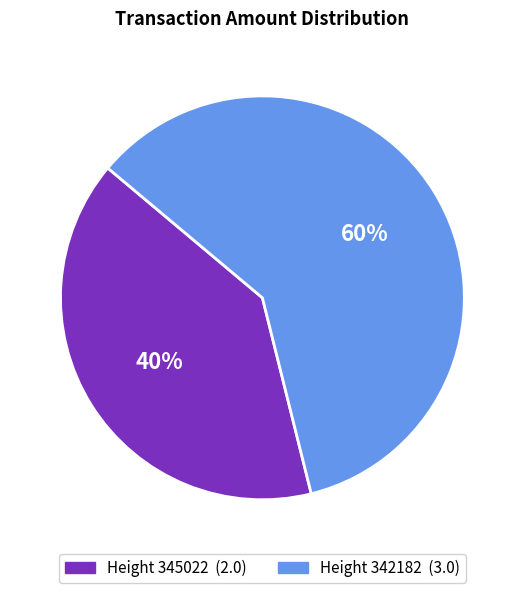

Is there any slice that represents more than half of the pie?

Yes